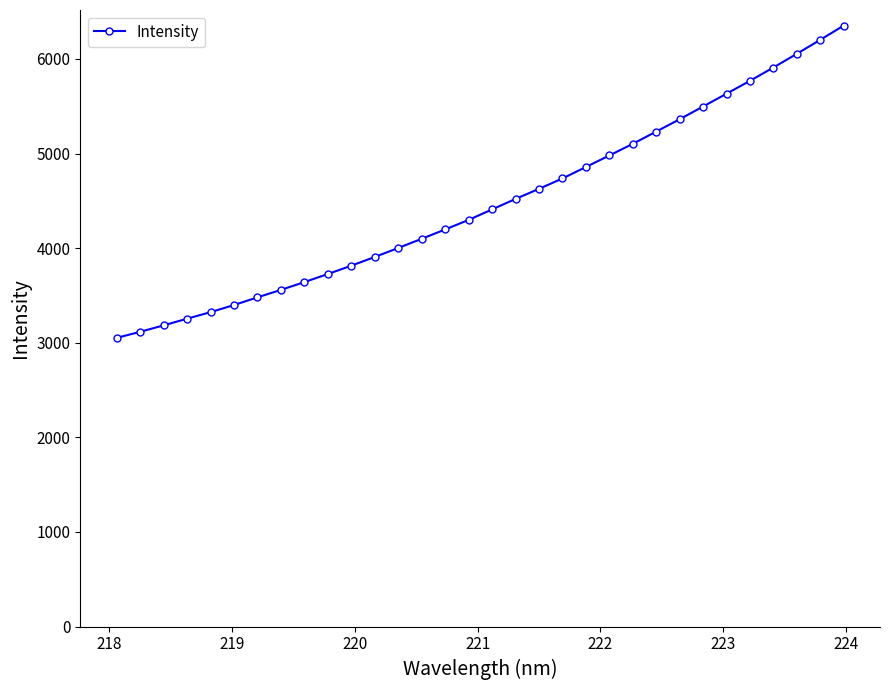

What is the difference between the second highest and second lowest values?

3086.6